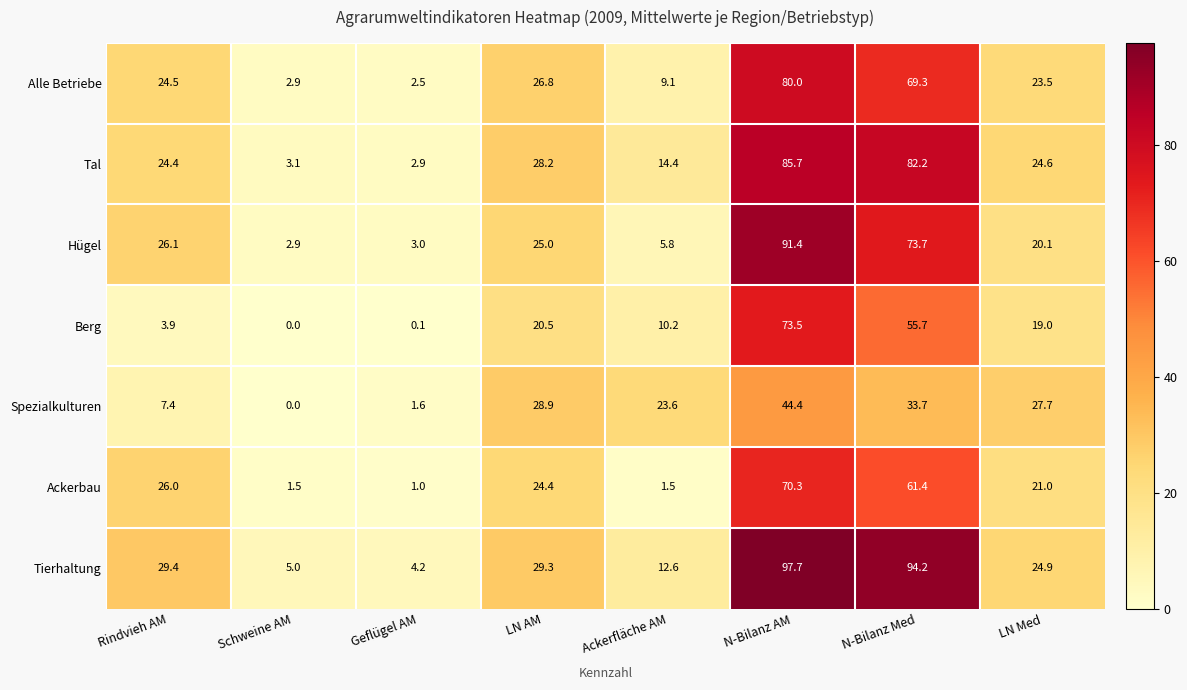

What is the difference between the Ackerbau values at Rindvieh AM and Geflügel AM?

25.0